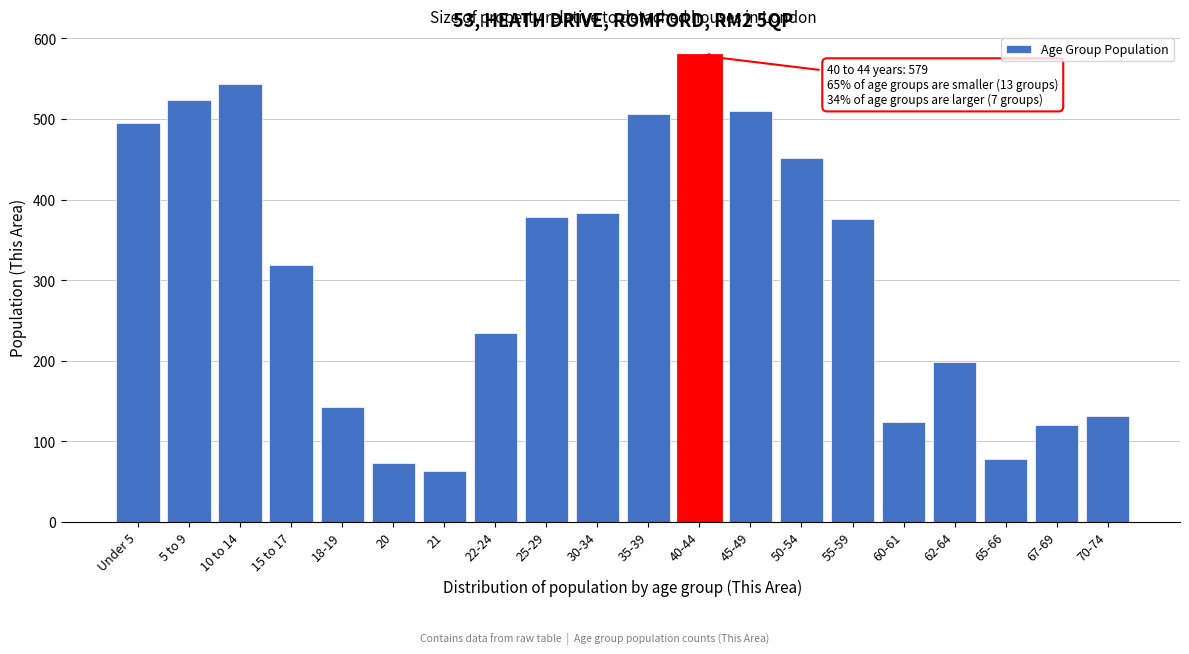

Reading left to right, extract all data points from this chart.

Under 5=495	5 to 9=524	10 to 14=543	15 to 17=319	18-19=143	20=73	21=63	22-24=234	25-29=379	30-34=383	35-39=506	40-44=579	45-49=510	50-54=452	55-59=376	60-61=124	62-64=199	65-66=78	67-69=120	70-74=132